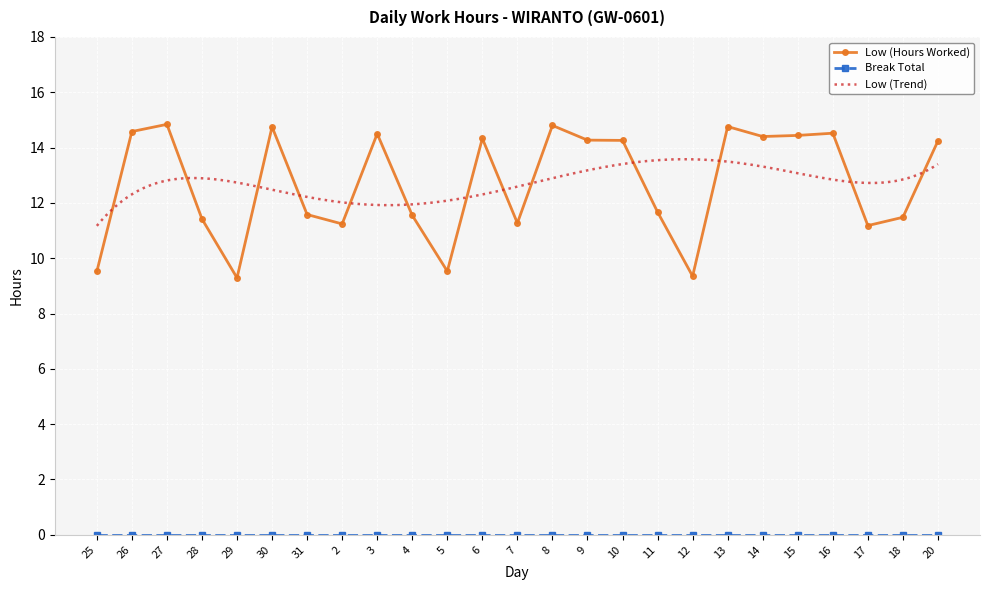

What is the value of the 3rd point from the left?

14.8